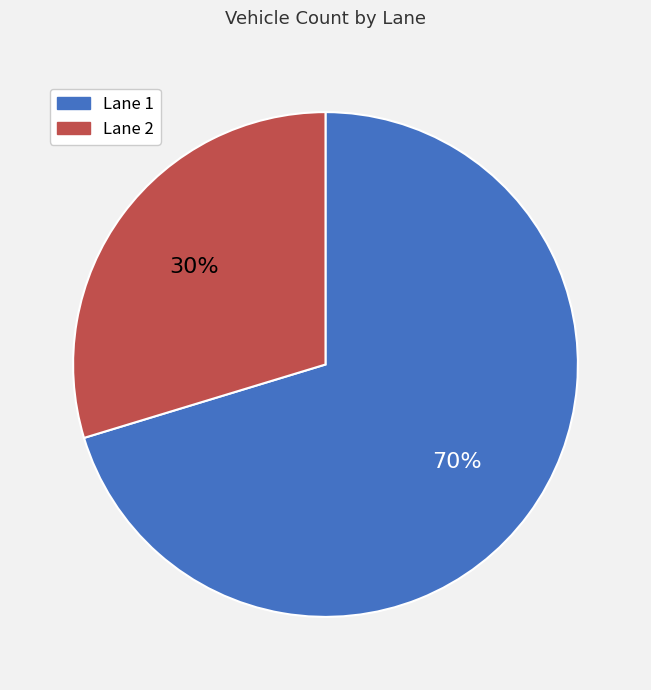

Count the number of slices in the pie.

2